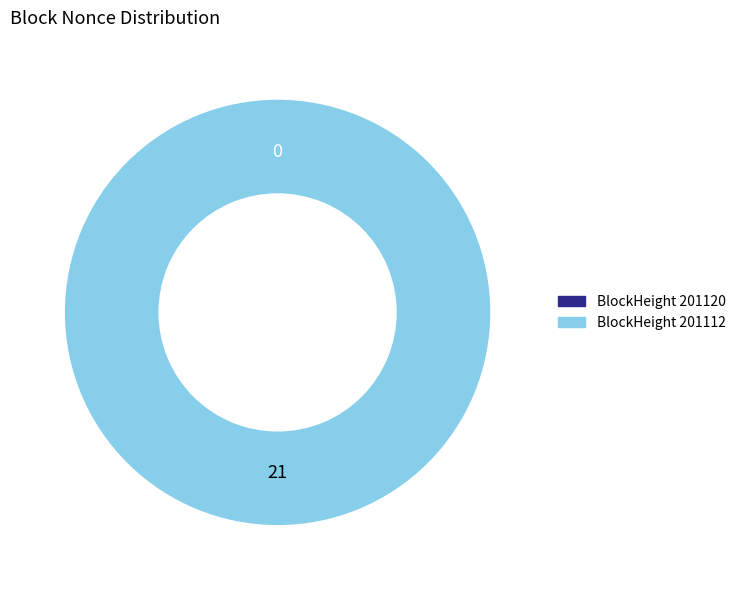

Which slice is the largest?

201112